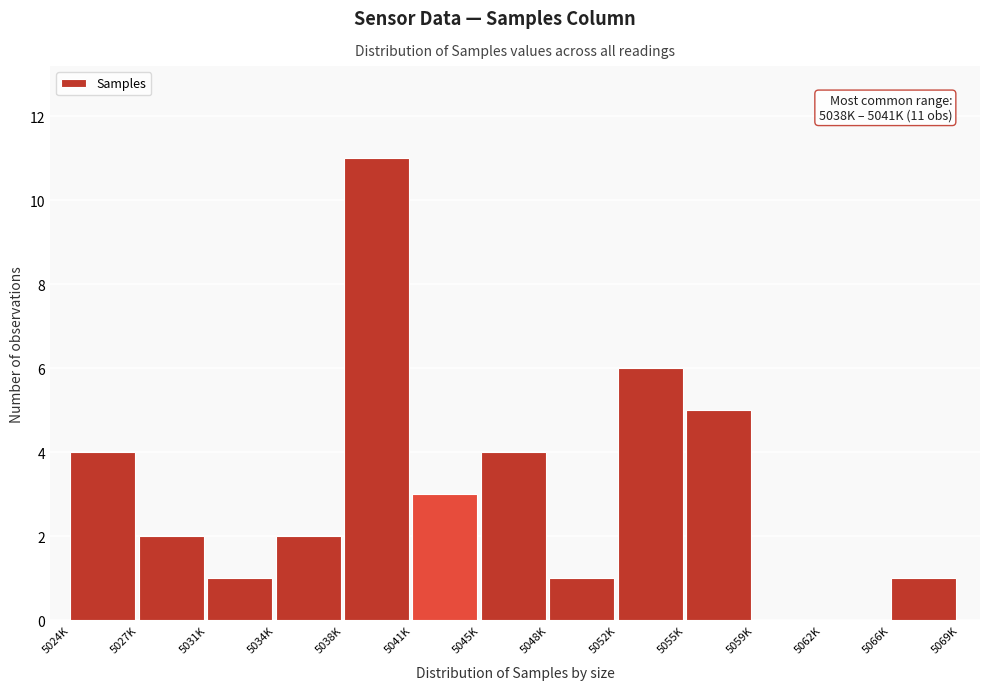

Reading left to right, extract all data points from this chart.

5024K=4	5027K=2	5031K=1	5034K=2	5038K=11	5041K=3	5045K=4	5048K=1	5052K=6	5055K=5	5059K=0	5062K=0	5066K=1